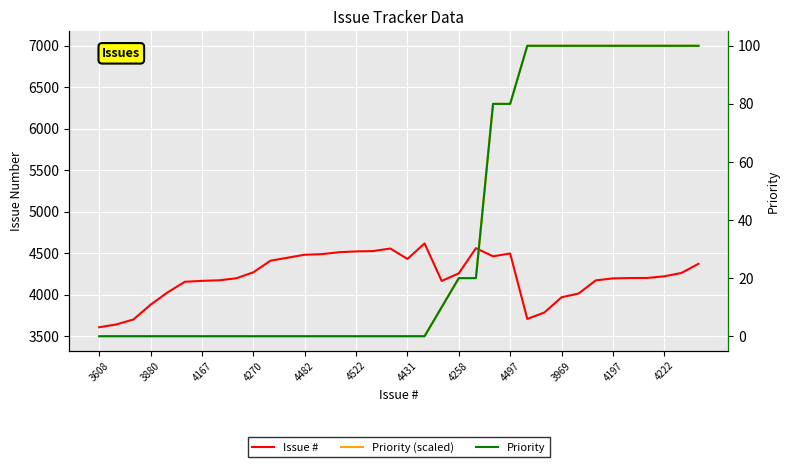

Which series ends up on top after the final intersection of Priority (scaled) and Issue #?

Priority (scaled)